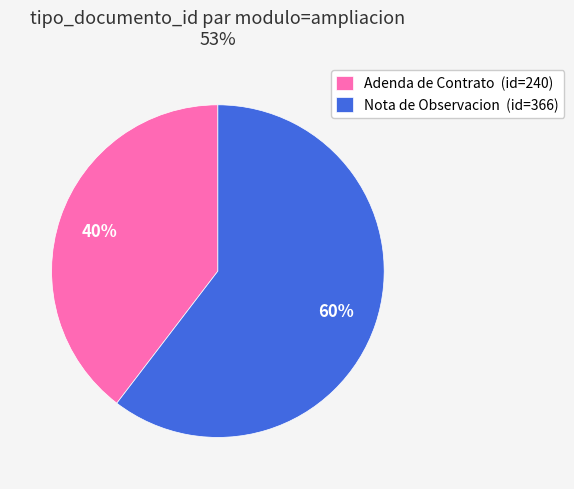

Count the number of slices in the pie.

2